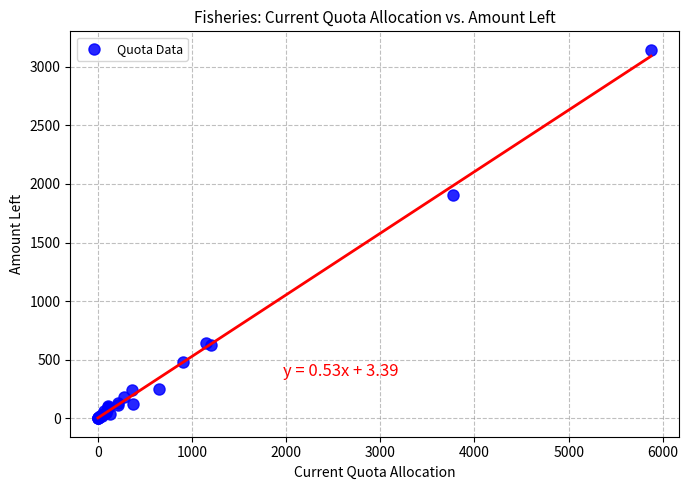

What Y value in the scatter plot is closest to 1572?

1904.3